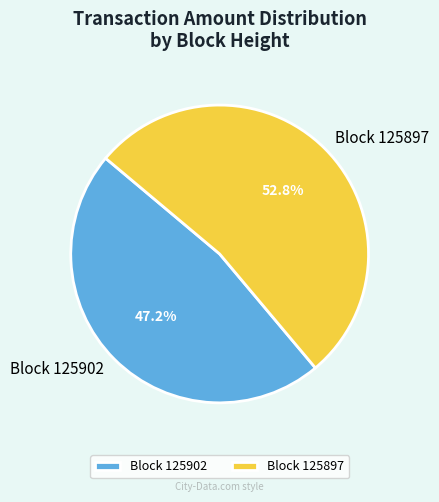

Does Block 125902 represent more than half of the total?

No